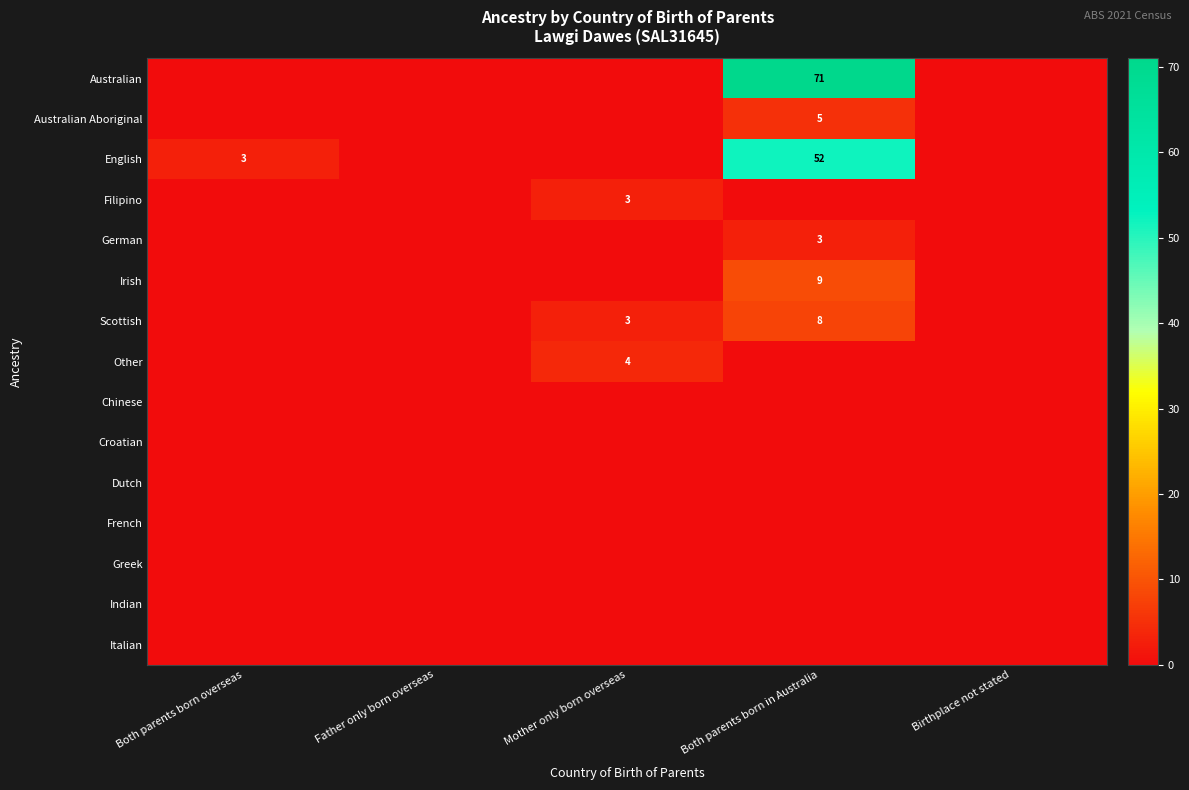

The value of Other at Mother only born overseas is 2. True or false?

False